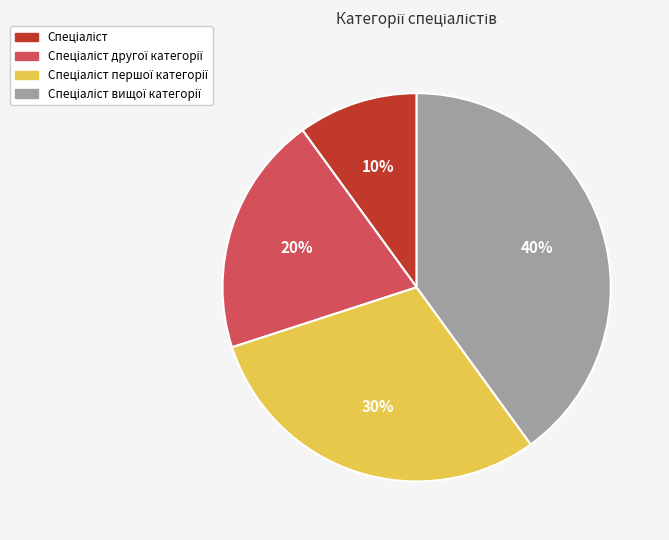

To the nearest percent, what is the average slice percentage?

25%